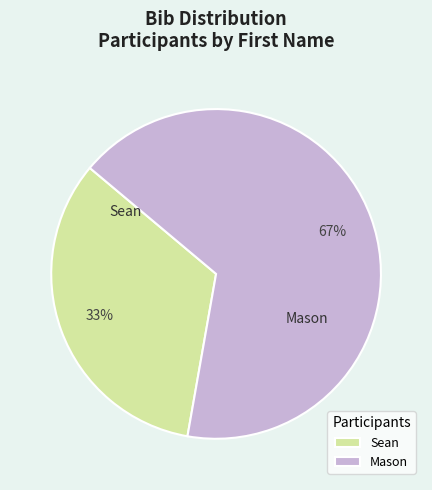

Does Mason account for over 50% of the chart?

Yes